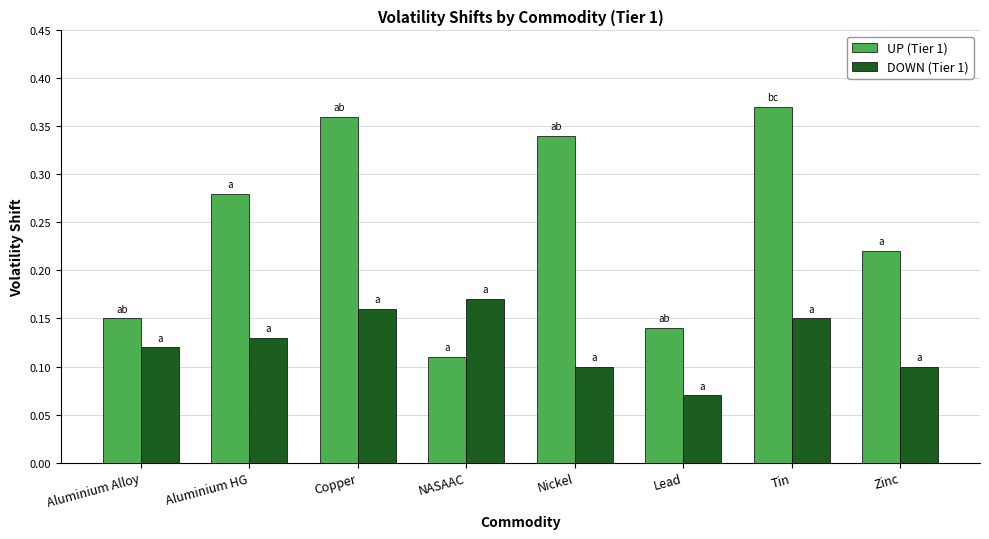

What is the sum of all UP (Tier 1) values?

2.0